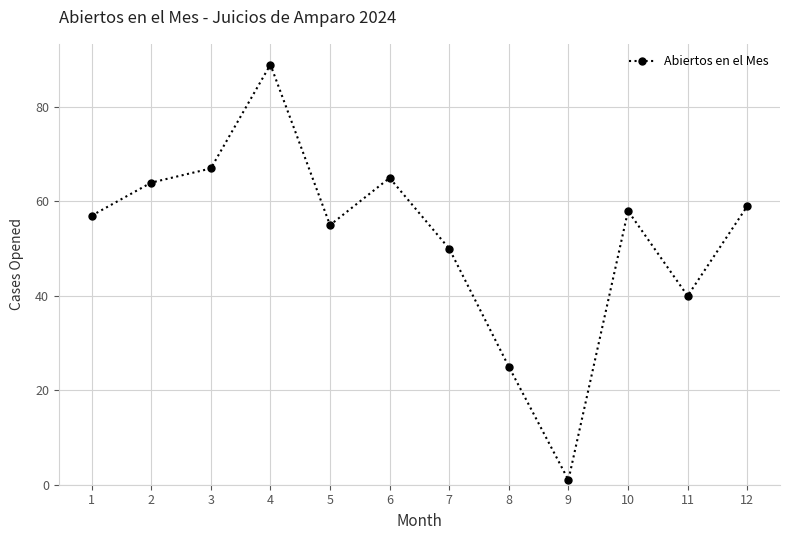

What is the difference between the maximum and minimum values?

88